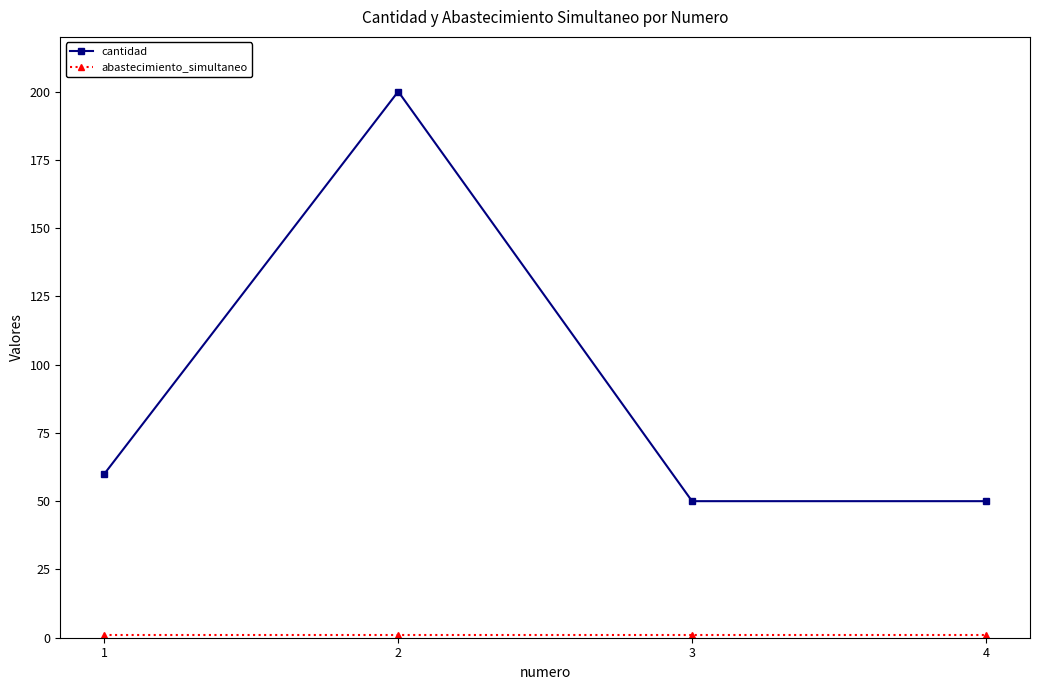

What is the minimum value for cantidad?

50